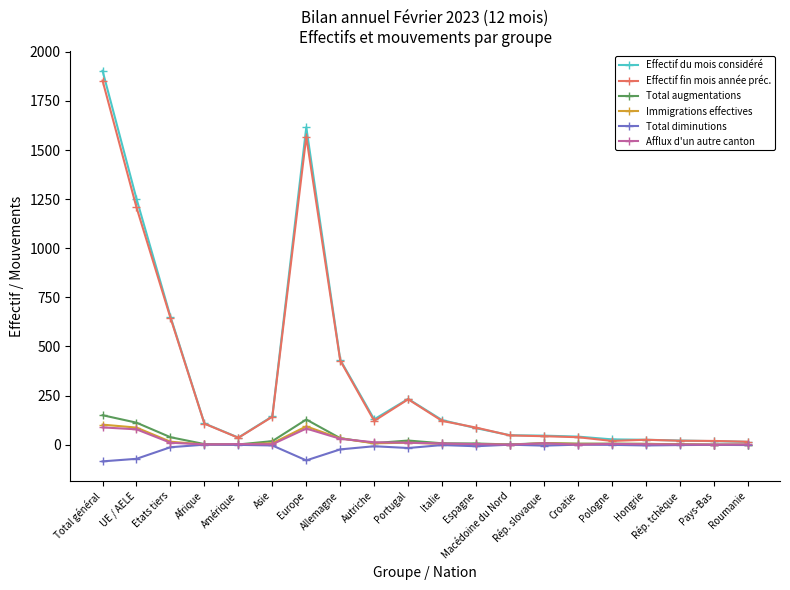

Is this an area chart (filled region under the line)?

No